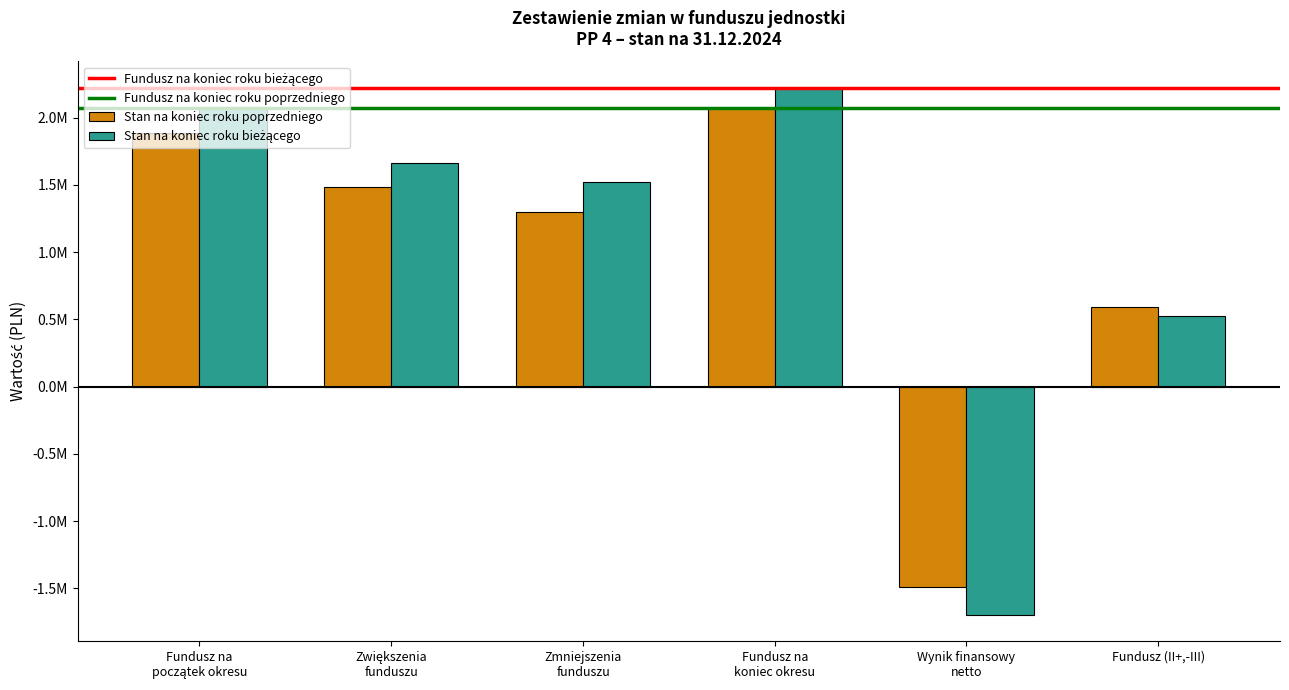

Does the chart contain stacked bars?

No